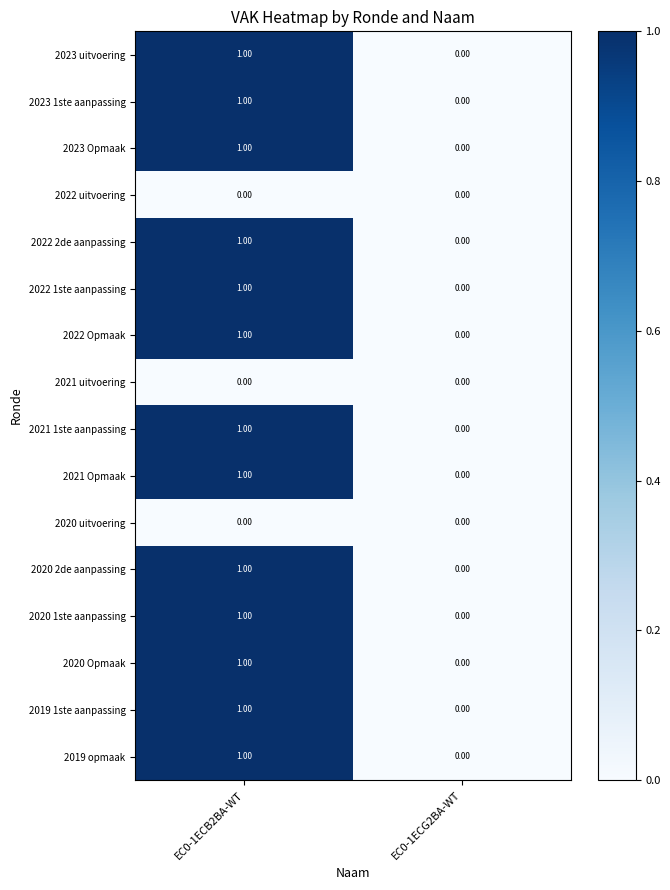

Is the value of 2022 1ste aanpassing at EC0-1ECB2BA-WT greater than the value of 2020 uitvoering at EC0-1ECG2BA-WT?

Yes